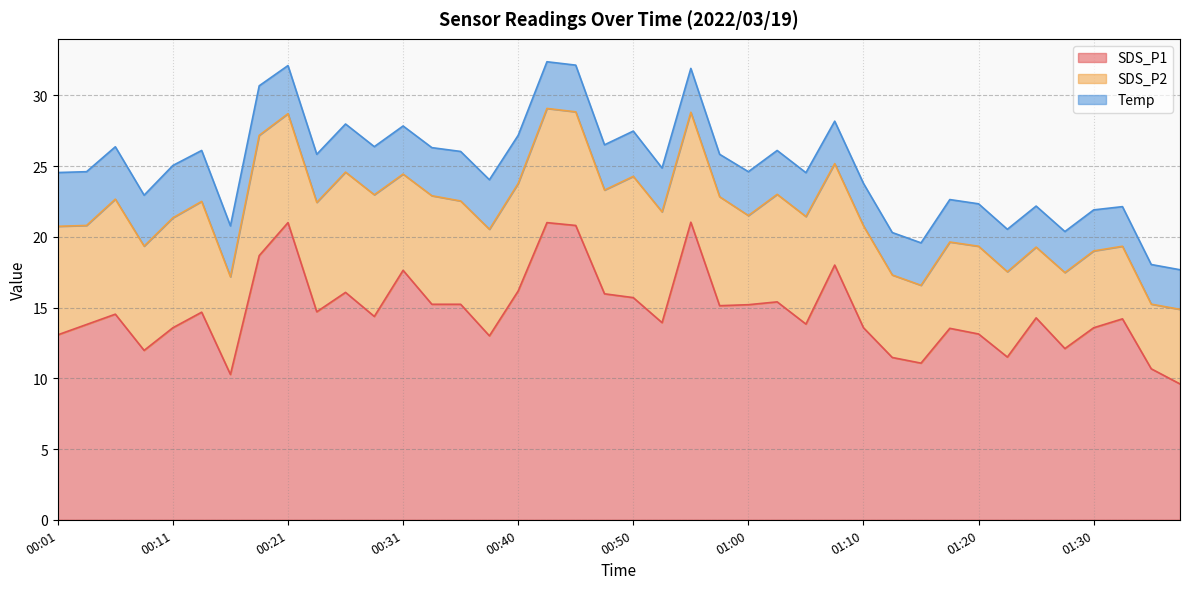

True or false: Temp has more than 1 points higher than both neighbors.

False